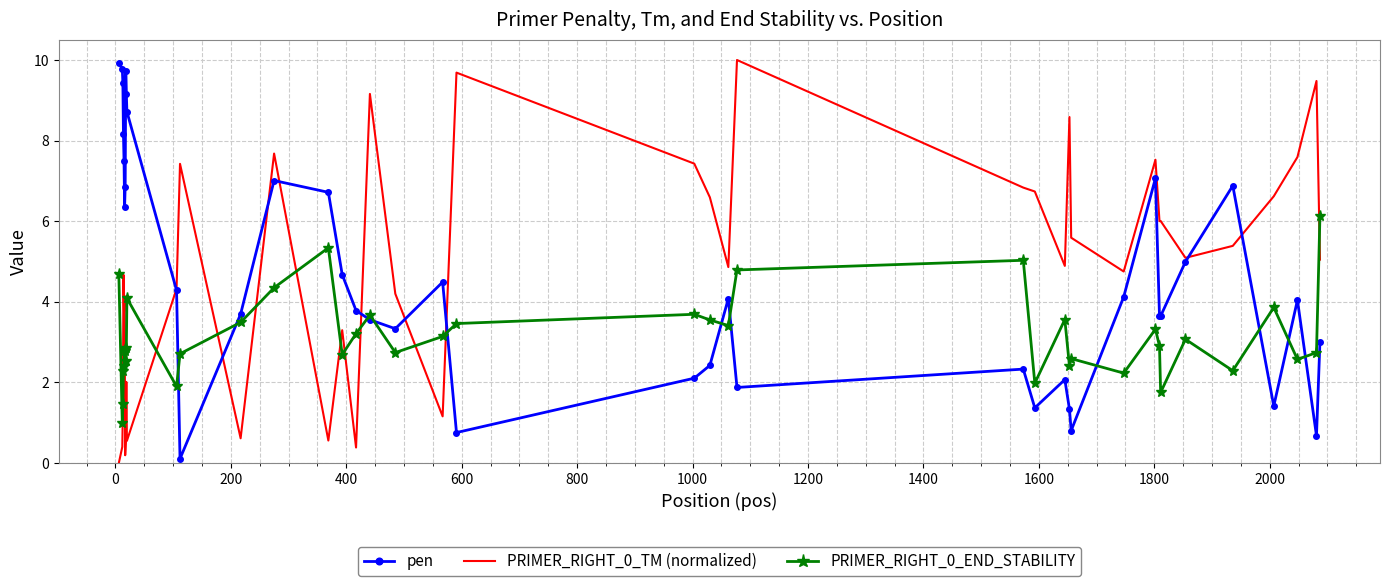

What is the maximum value for PRIMER_RIGHT_0_END_STABILITY?

6.1